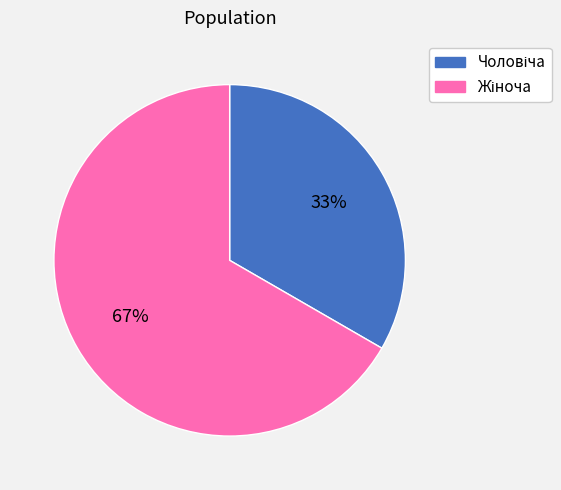

Does any single category account for the majority?

Yes